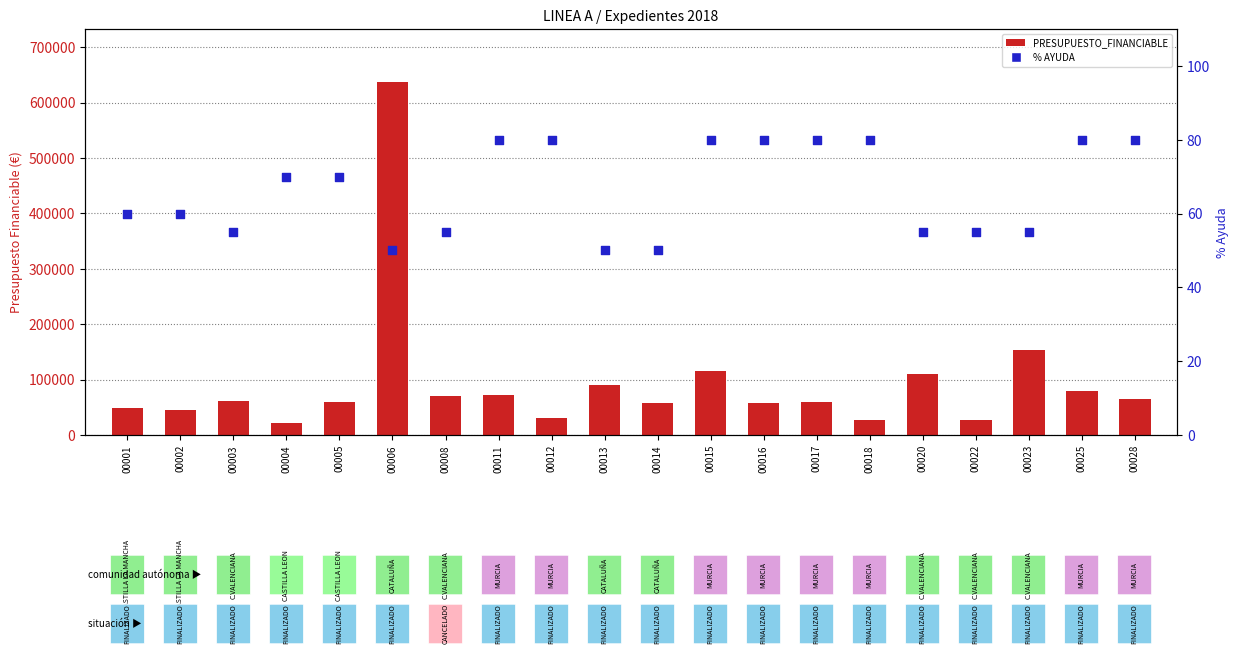

At how many categories does at least one series exceed 8065?

20